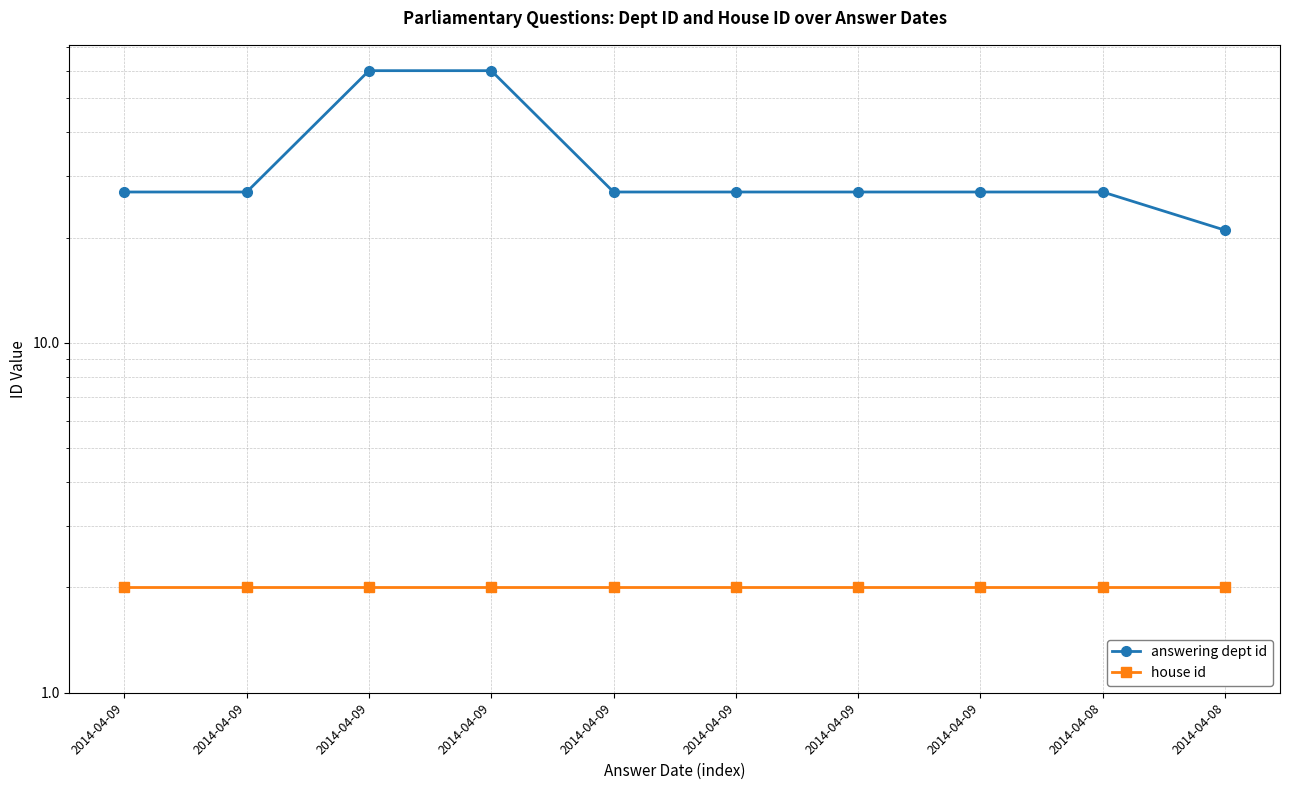

Is this an area chart (filled region under the line)?

No